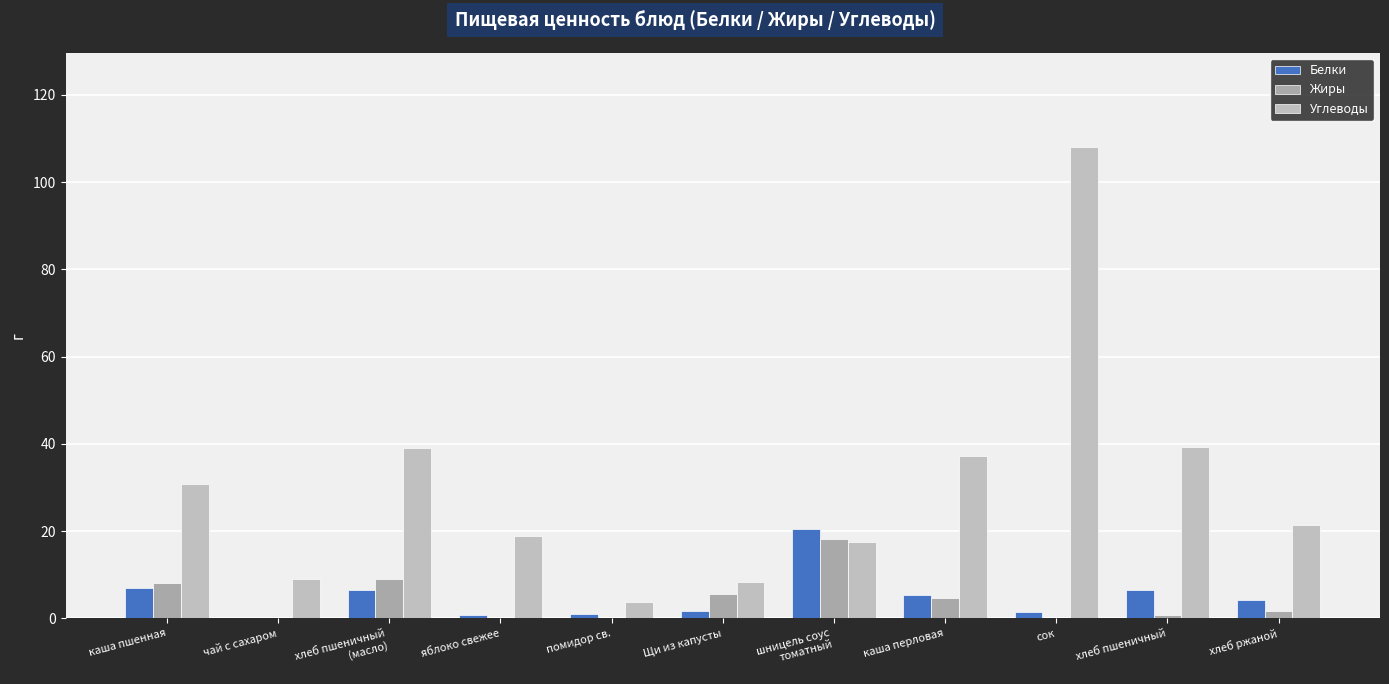

How many categories are shown in the chart?

11